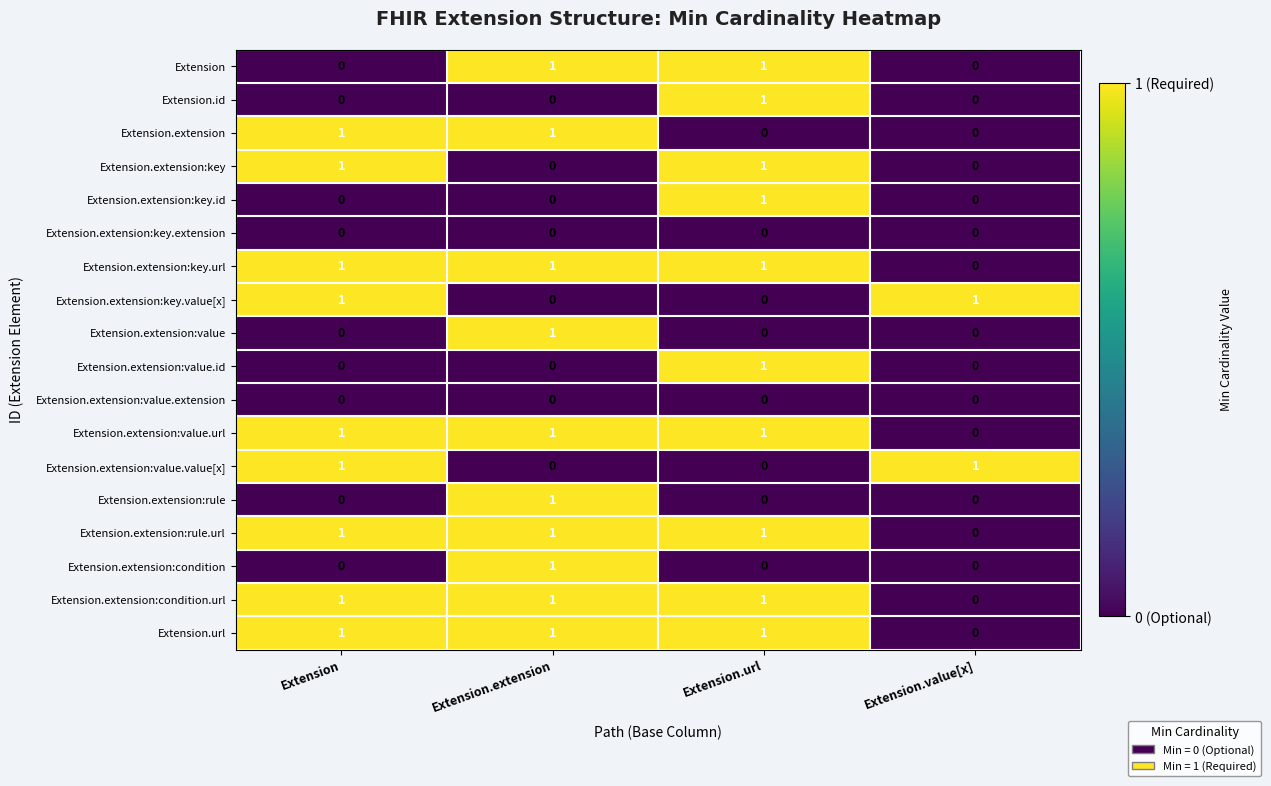

Count the Extension.extension:value.url values in the range 1 to 2.

3